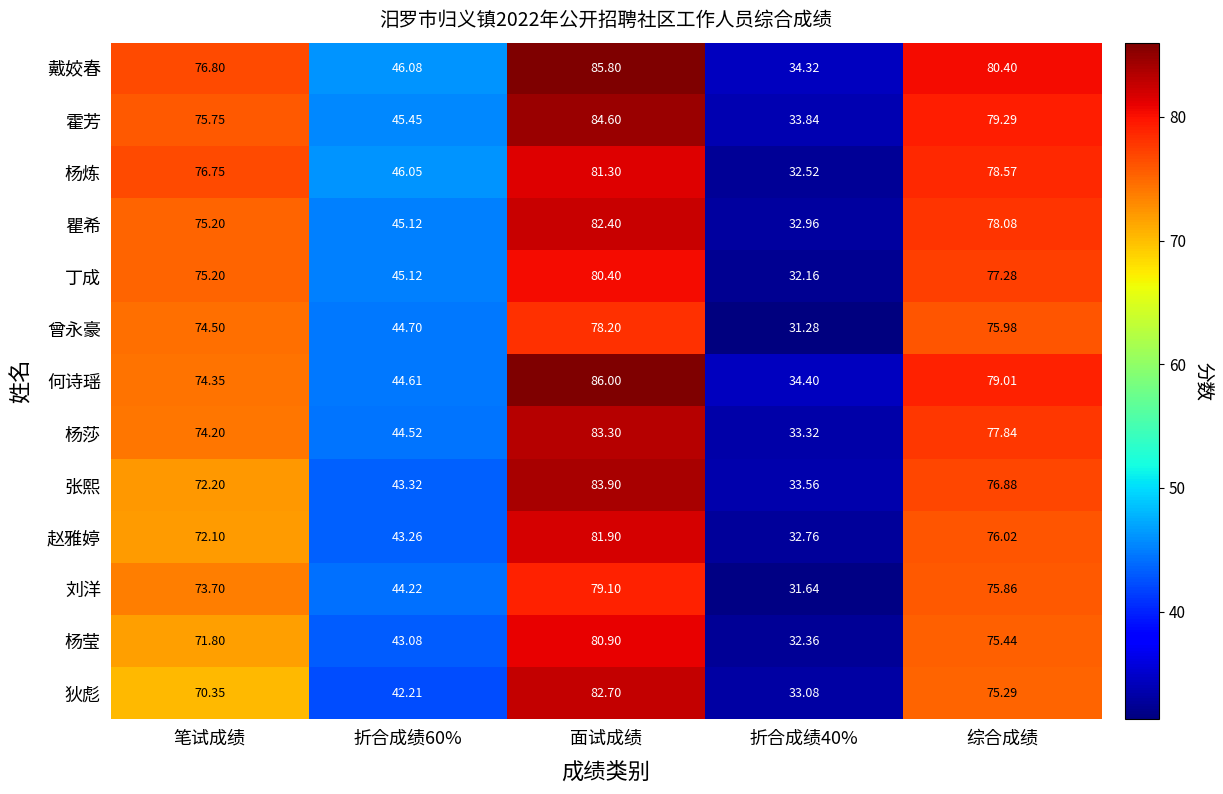

List the series in order of their peak value, highest first.

何诗瑶, 戴姣春, 霍芳, 张熙, 杨莎, 狄彪, 瞿希, 赵雅婷, 杨炼, 杨莹, 丁成, 刘洋, 曾永豪